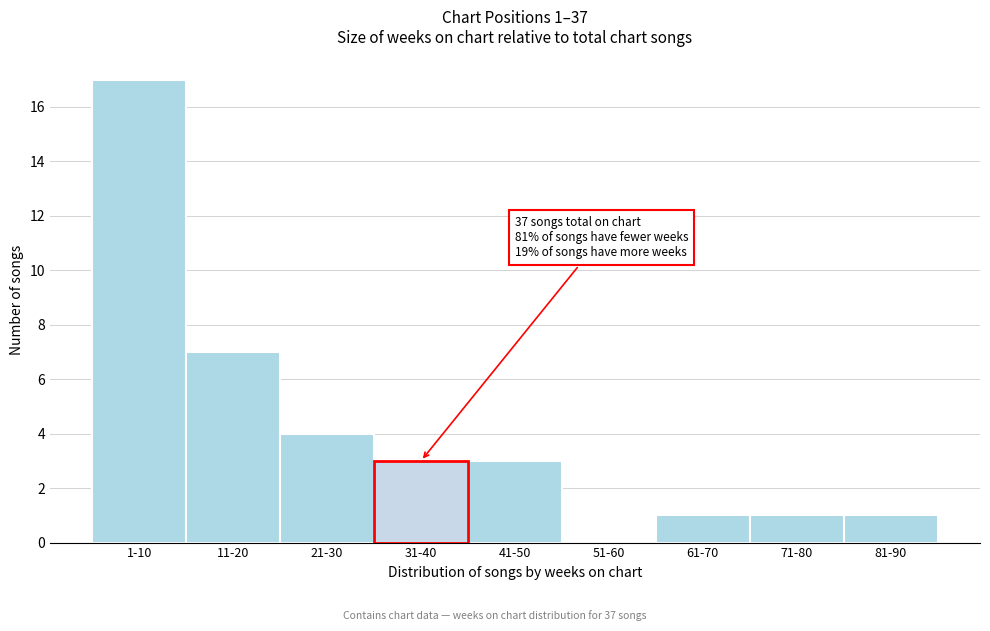

Reading left to right, what are all the values shown in this chart?

1-10=17	11-20=7	21-30=4	31-40=3	41-50=3	51-60=0	61-70=1	71-80=1	81-90=1